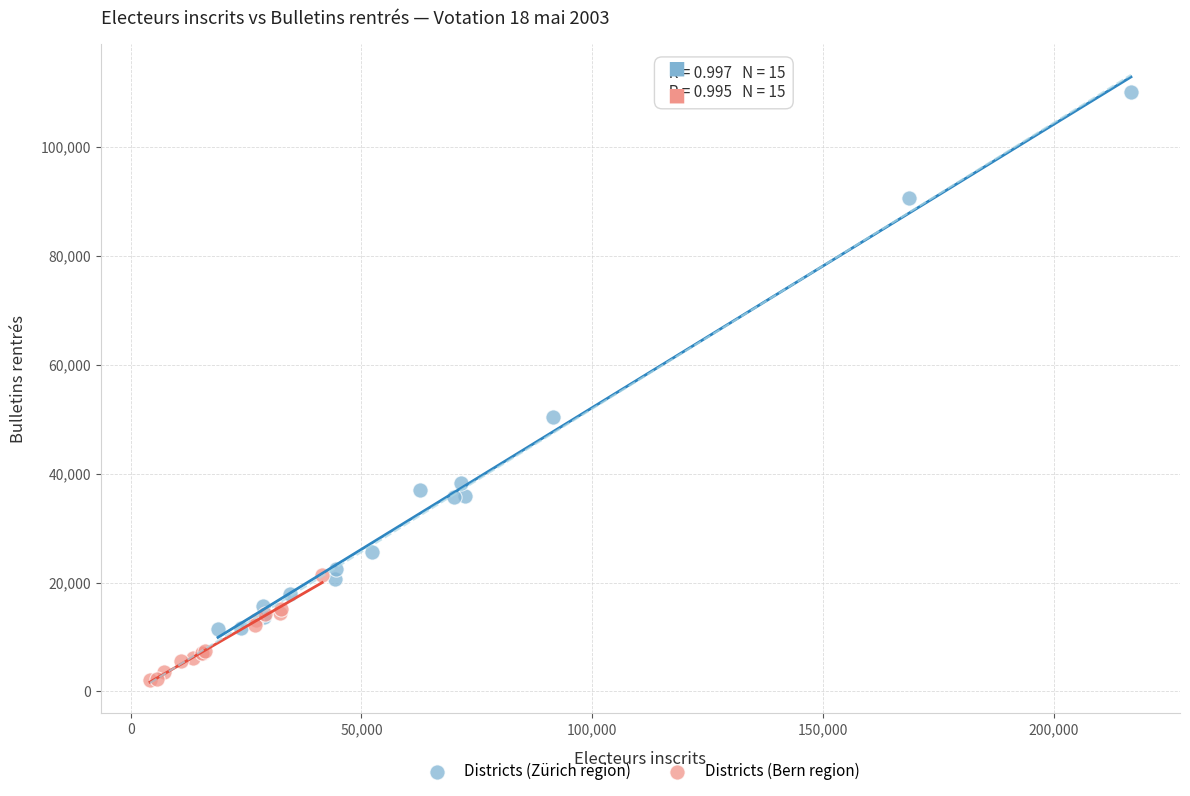

Which series contains the highest Y value?

Districts (Zürich region)